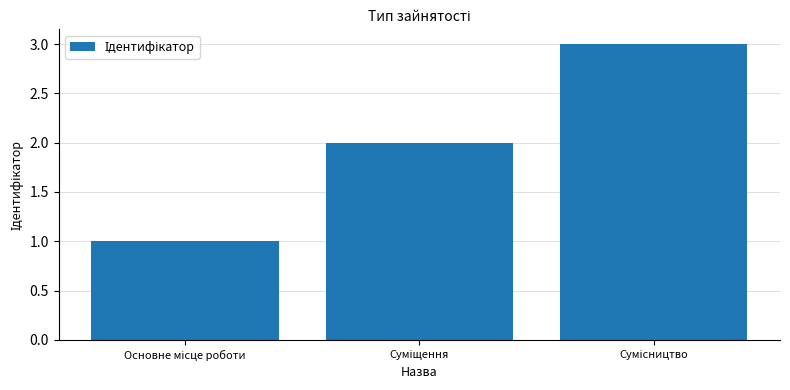

What is the maximum value shown in the chart?

3